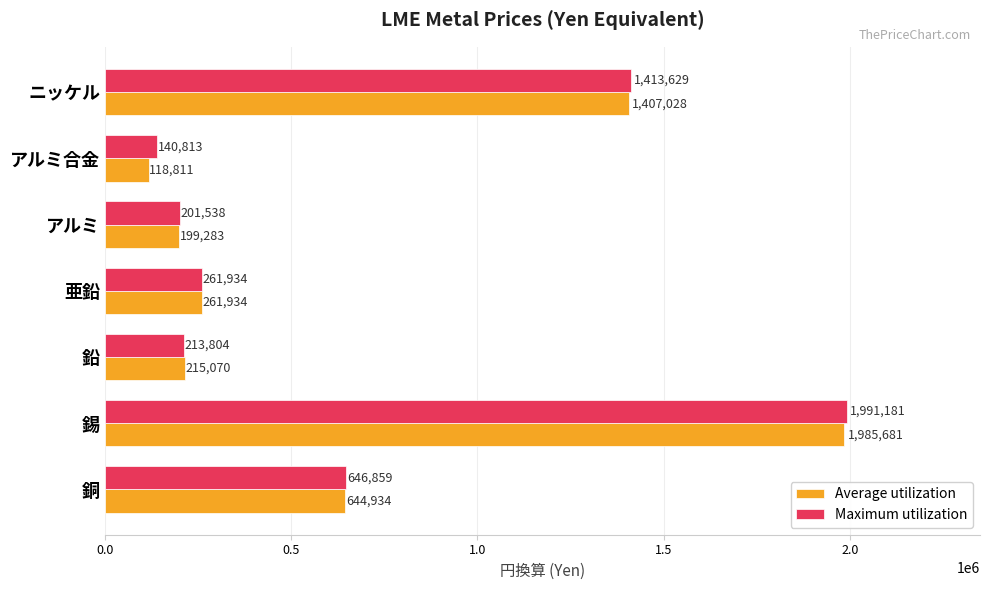

What is the spread (max minus min) of values at 鉛?

1266